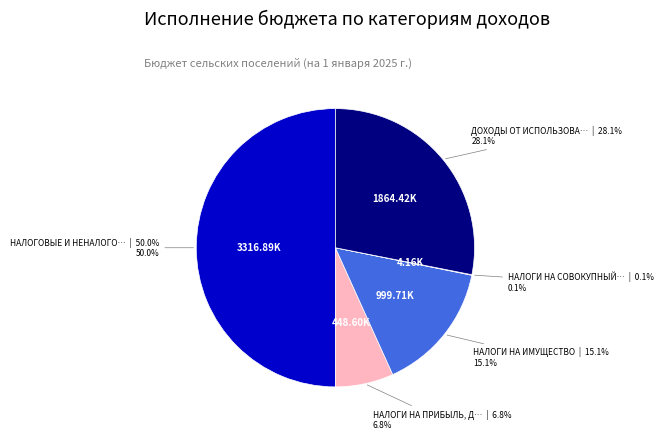

To the nearest percent, what is the difference between the largest and smallest slice percentages?

50%